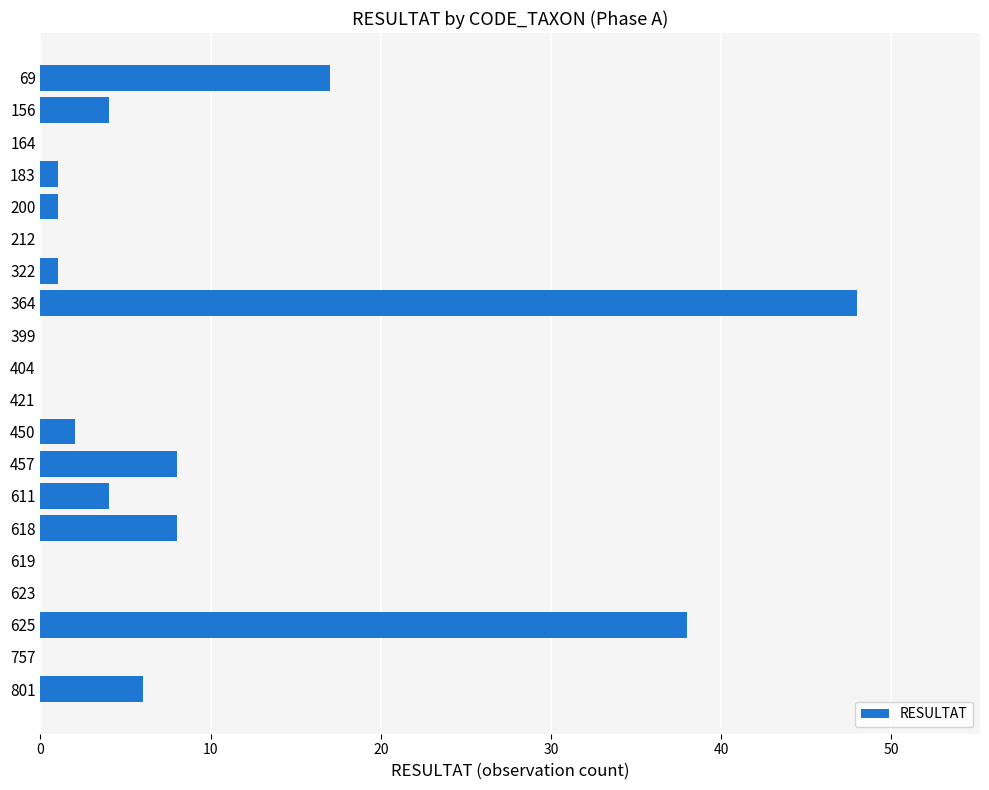

What is the average value?

7